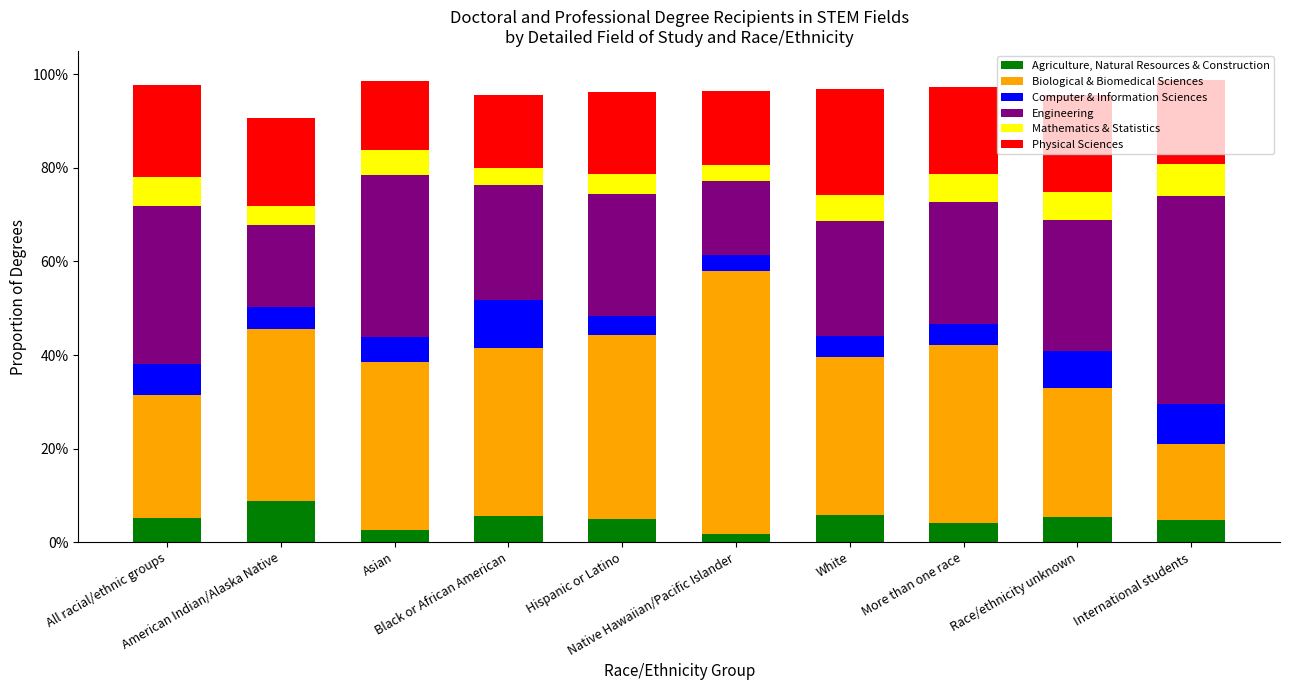

What are all the series names shown in the legend?

Agriculture, Natural Resources & Construction, Biological & Biomedical Sciences, Computer & Information Sciences, Engineering, Mathematics & Statistics, Physical Sciences